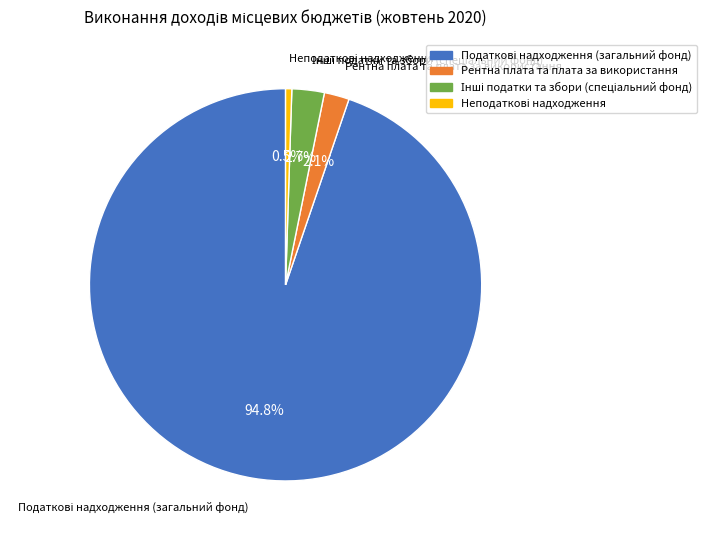

How much of the chart is everything except Рентна плата та плата за використання?

97.9%